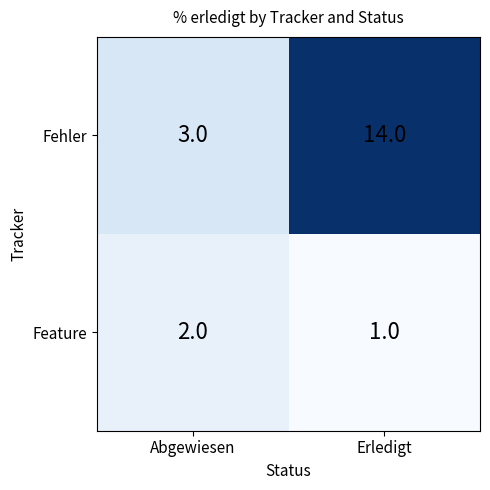

Where is Fehler nearest to the value 8?

Abgewiesen